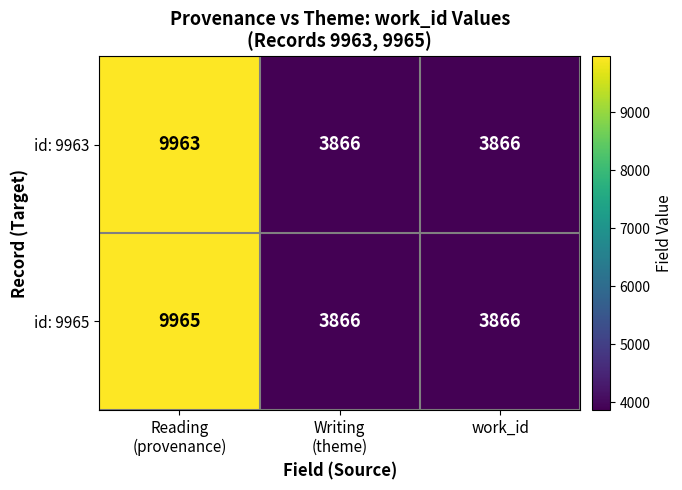

What is the difference between the maximum and minimum values in the id: 9963 series?

6097